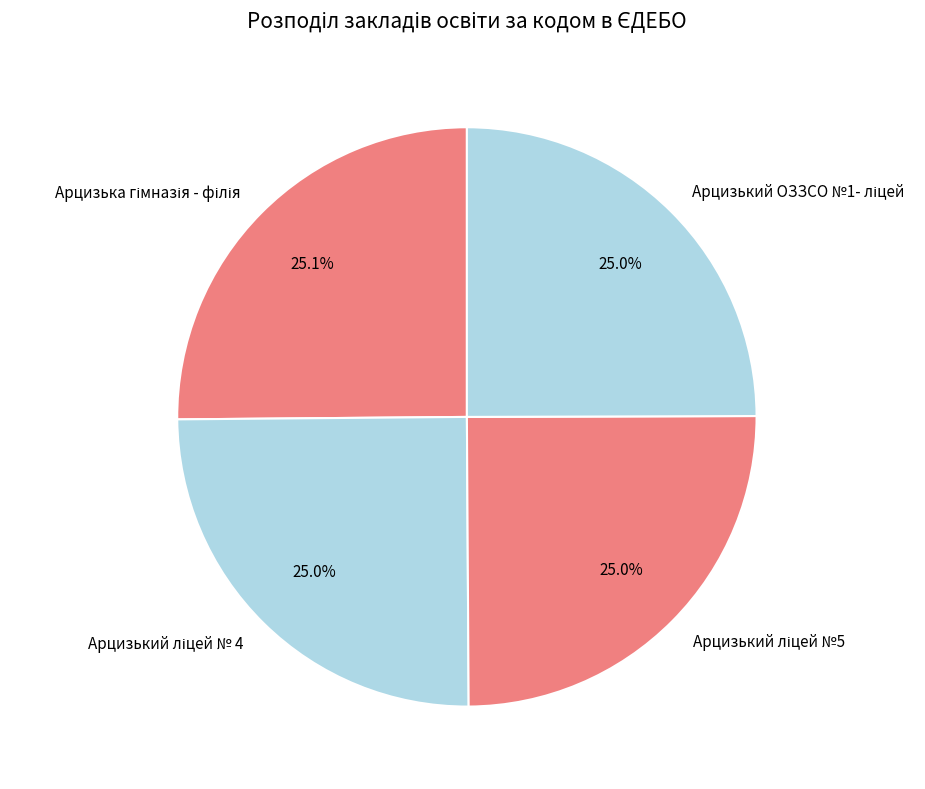

Is there a majority slice in this chart?

No